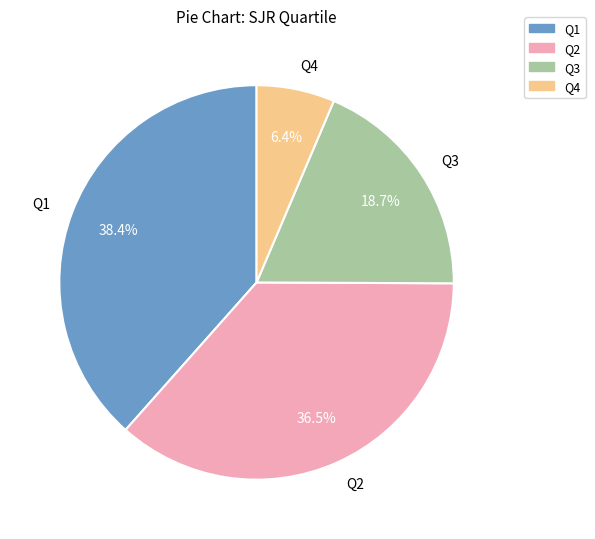

How many slices are in this pie chart?

4